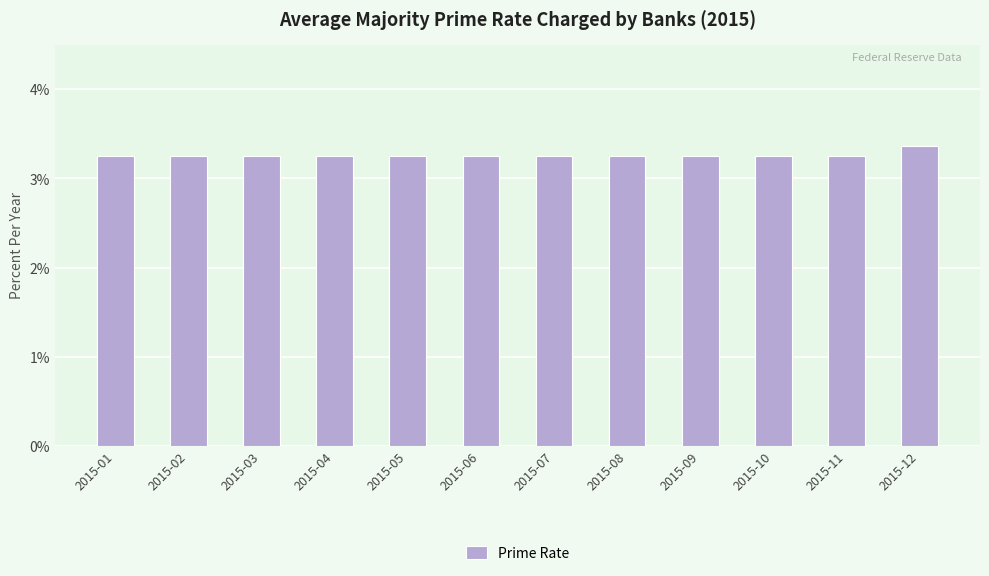

Count the values in the range 3 to 4.

12